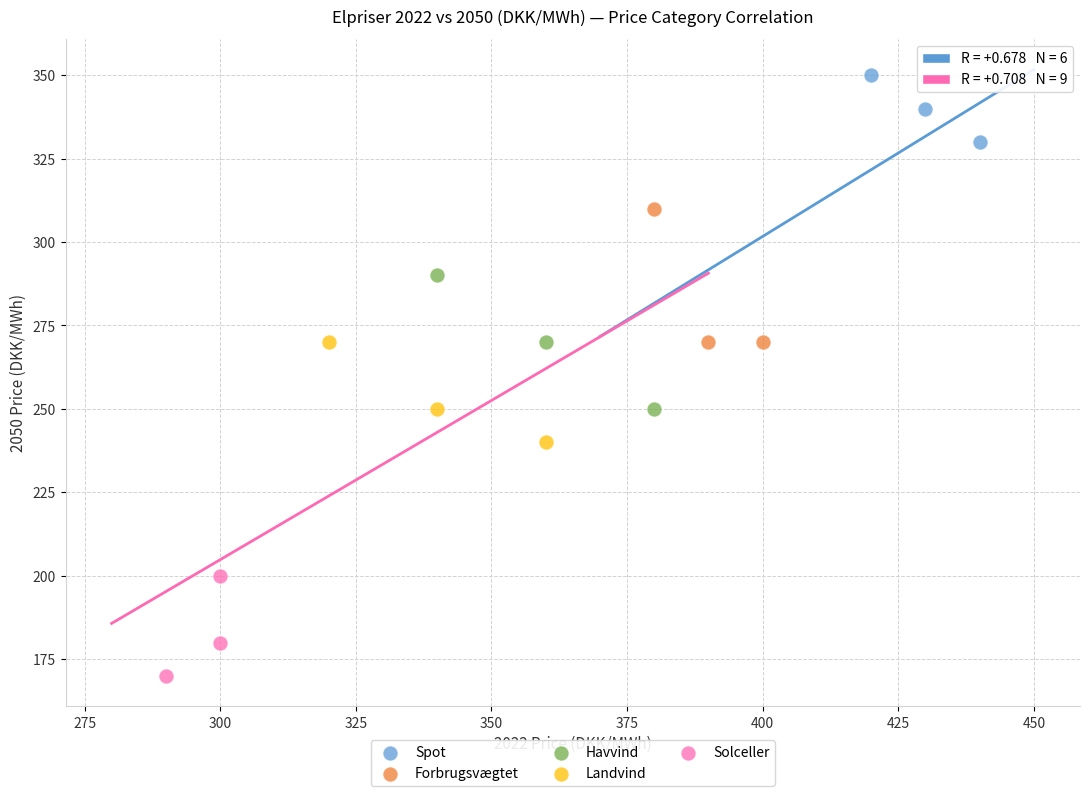

Which series reaches the maximum Y coordinate?

Spot